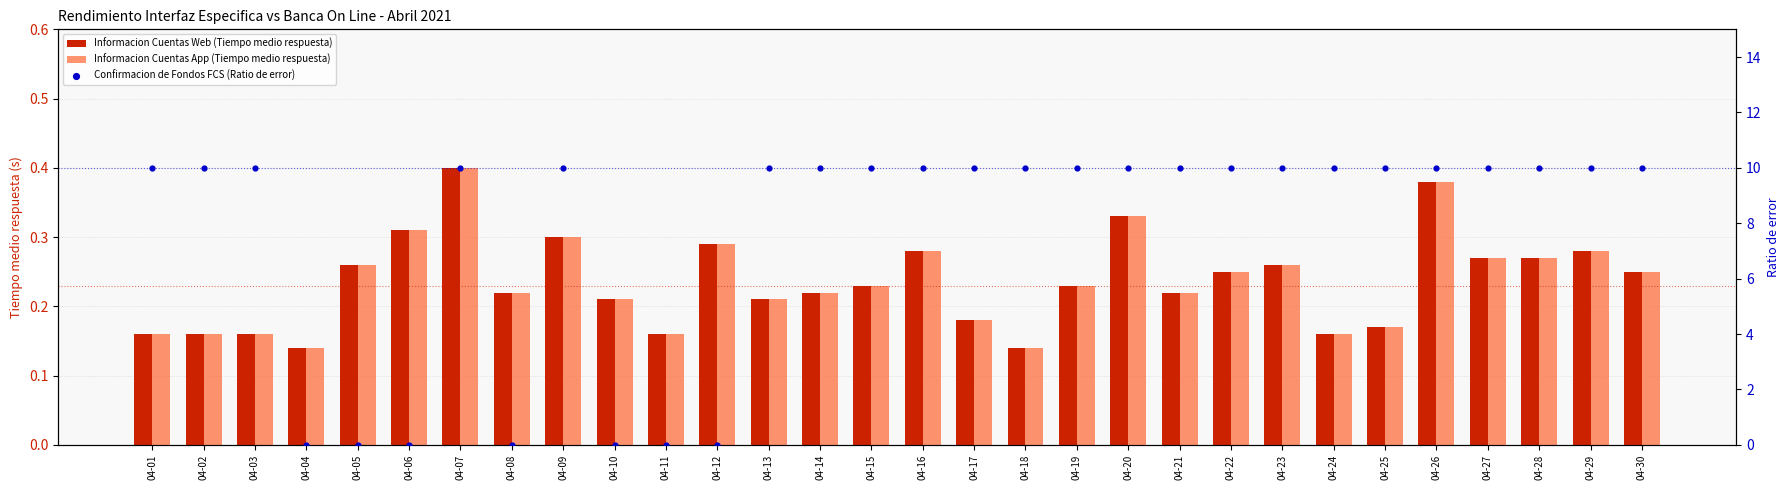

Which series contains the highest Y value?

Confirmacion de Fondos FCS (Ratio de error)